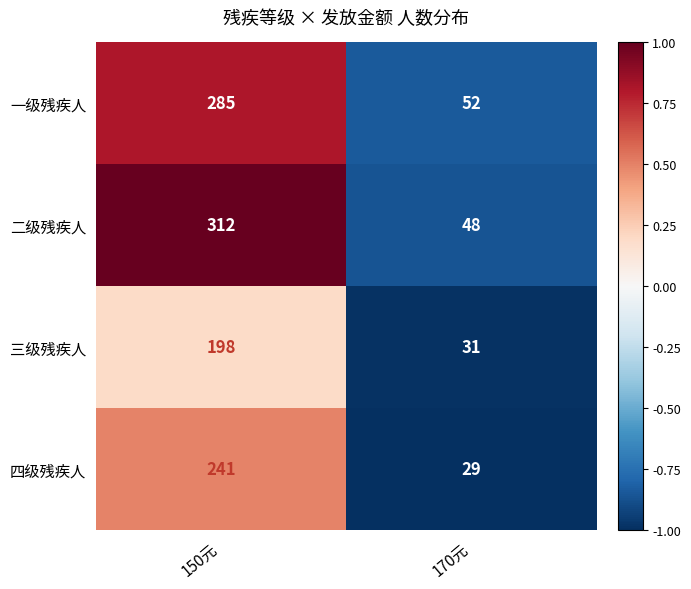

What is the difference between the highest and lowest values at 150元?

114